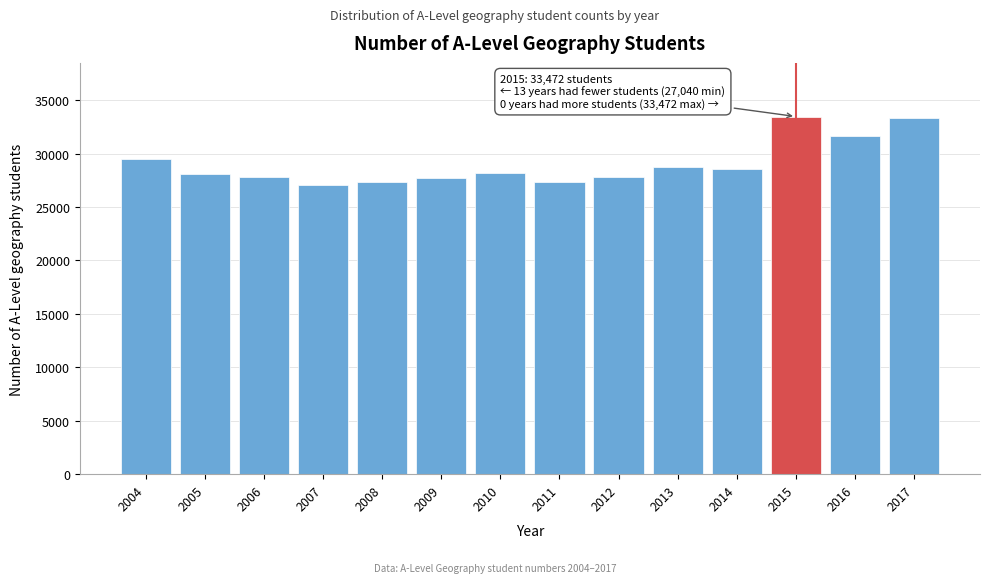

The chart shows a value of 37047 at 2011. True or false?

False